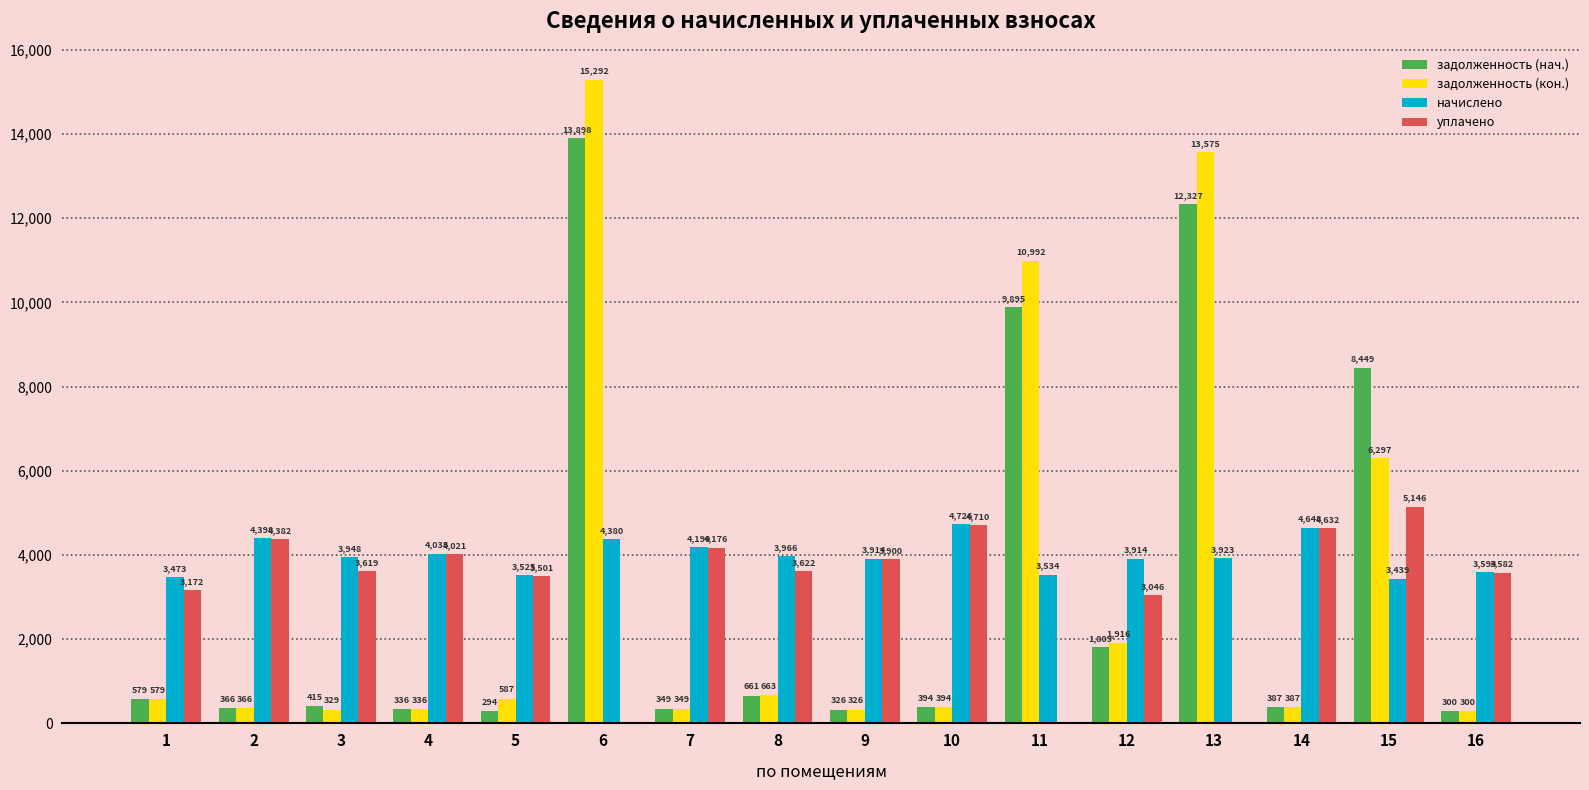

What value does the задолженность (нач.) series have at 3?

414.5